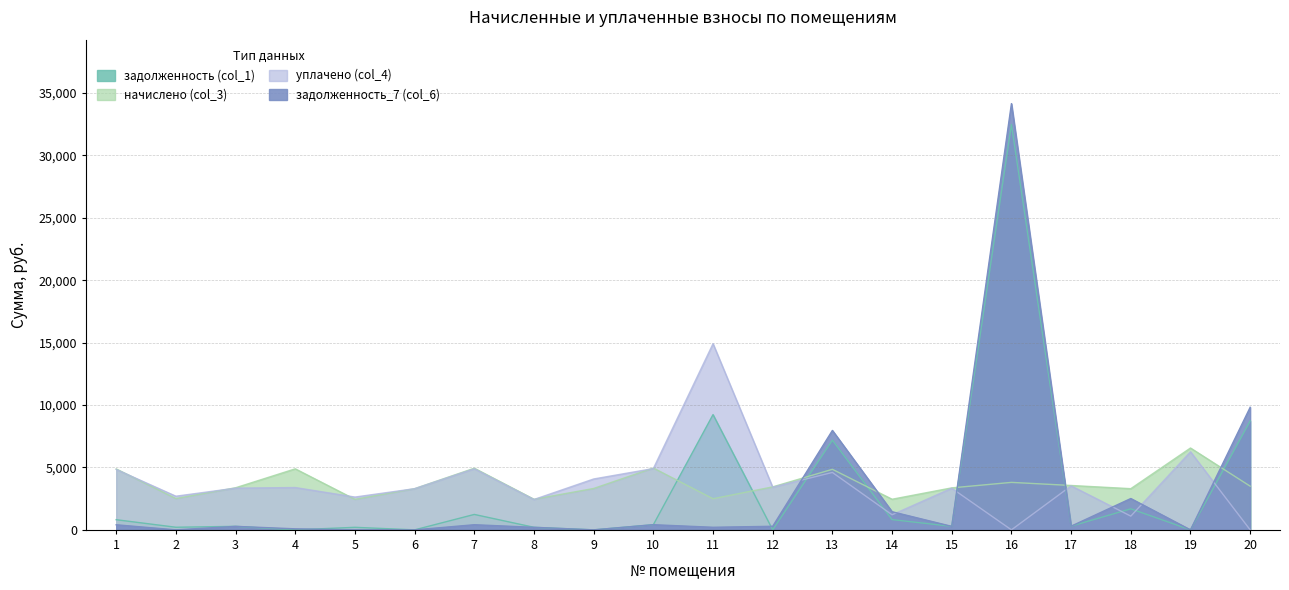

At which label does начислено (col_3) first exceed 3444?

1